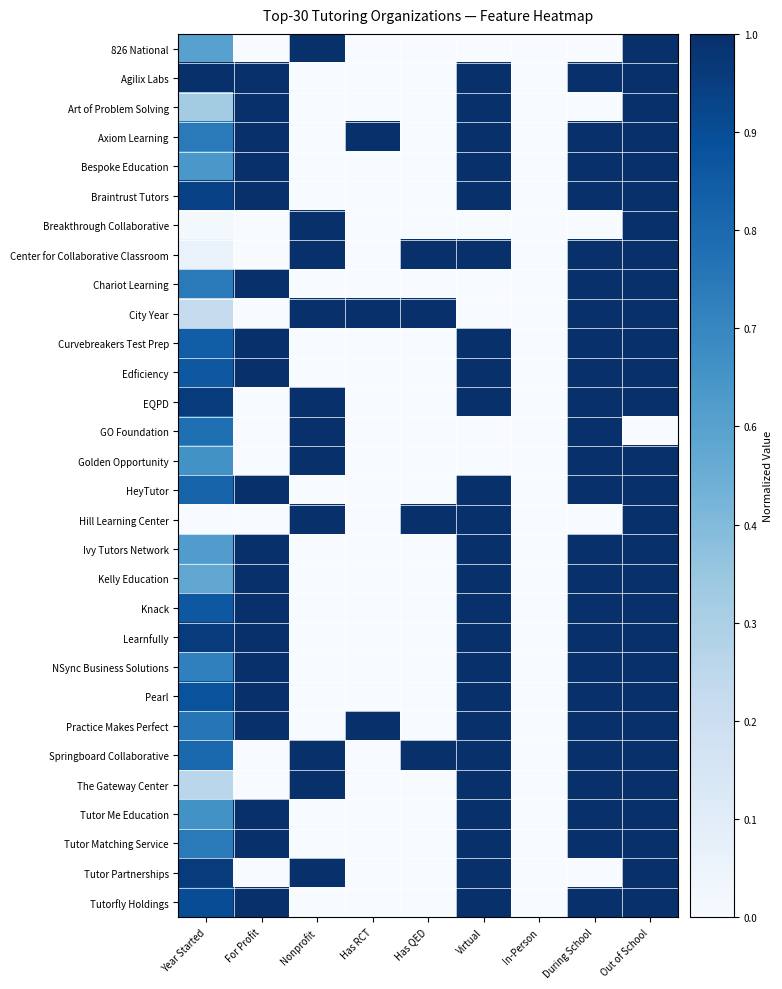

Reading right to left, transcribe all the data shown in this chart.

826 National: Out of School=1.0	During School=0.0	In-Person=0.0	Virtual=0.0	Has QED=0.0	Has RCT=0.0	Nonprofit=1.0	For Profit=0.0	Year Started=0.6
Agilix Labs: Out of School=1.0	During School=1.0	In-Person=0.0	Virtual=1.0	Has QED=0.0	Has RCT=0.0	Nonprofit=0.0	For Profit=1.0	Year Started=1.0
Art of Problem Solving: Out of School=1.0	During School=0.0	In-Person=0.0	Virtual=1.0	Has QED=0.0	Has RCT=0.0	Nonprofit=0.0	For Profit=1.0	Year Started=0.4
Axiom Learning: Out of School=1.0	During School=1.0	In-Person=0.0	Virtual=1.0	Has QED=0.0	Has RCT=1.0	Nonprofit=0.0	For Profit=1.0	Year Started=0.7
Bespoke Education: Out of School=1.0	During School=1.0	In-Person=0.0	Virtual=1.0	Has QED=0.0	Has RCT=0.0	Nonprofit=0.0	For Profit=1.0	Year Started=0.6
Braintrust Tutors: Out of School=1.0	During School=1.0	In-Person=0.0	Virtual=1.0	Has QED=0.0	Has RCT=0.0	Nonprofit=0.0	For Profit=1.0	Year Started=0.9
Breakthrough Collaborative: Out of School=1.0	During School=0.0	In-Person=0.0	Virtual=0.0	Has QED=0.0	Has RCT=0.0	Nonprofit=1.0	For Profit=0.0	Year Started=0.0
Center for Collaborative Classroom: Out of School=1.0	During School=1.0	In-Person=0.0	Virtual=1.0	Has QED=1.0	Has RCT=0.0	Nonprofit=1.0	For Profit=0.0	Year Started=0.1
Chariot Learning: Out of School=1.0	During School=1.0	In-Person=0.0	Virtual=0.0	Has QED=0.0	Has RCT=0.0	Nonprofit=0.0	For Profit=1.0	Year Started=0.7
City Year: Out of School=1.0	During School=1.0	In-Person=0.0	Virtual=0.0	Has QED=1.0	Has RCT=1.0	Nonprofit=1.0	For Profit=0.0	Year Started=0.2
Curvebreakers Test Prep: Out of School=1.0	During School=1.0	In-Person=0.0	Virtual=1.0	Has QED=0.0	Has RCT=0.0	Nonprofit=0.0	For Profit=1.0	Year Started=0.8
Edficiency: Out of School=1.0	During School=1.0	In-Person=0.0	Virtual=1.0	Has QED=0.0	Has RCT=0.0	Nonprofit=0.0	For Profit=1.0	Year Started=0.8
EQPD: Out of School=1.0	During School=1.0	In-Person=0.0	Virtual=1.0	Has QED=0.0	Has RCT=0.0	Nonprofit=1.0	For Profit=0.0	Year Started=1.0
GO Foundation: Out of School=0.0	During School=1.0	In-Person=0.0	Virtual=0.0	Has QED=0.0	Has RCT=0.0	Nonprofit=1.0	For Profit=0.0	Year Started=0.8
Golden Opportunity: Out of School=1.0	During School=1.0	In-Person=0.0	Virtual=0.0	Has QED=0.0	Has RCT=0.0	Nonprofit=1.0	For Profit=0.0	Year Started=0.6
HeyTutor: Out of School=1.0	During School=1.0	In-Person=0.0	Virtual=1.0	Has QED=0.0	Has RCT=0.0	Nonprofit=0.0	For Profit=1.0	Year Started=0.8
Hill Learning Center: Out of School=1.0	During School=0.0	In-Person=0.0	Virtual=1.0	Has QED=1.0	Has RCT=0.0	Nonprofit=1.0	For Profit=0.0	Year Started=0.0
Ivy Tutors Network: Out of School=1.0	During School=1.0	In-Person=0.0	Virtual=1.0	Has QED=0.0	Has RCT=0.0	Nonprofit=0.0	For Profit=1.0	Year Started=0.6
Kelly Education: Out of School=1.0	During School=1.0	In-Person=0.0	Virtual=1.0	Has QED=0.0	Has RCT=0.0	Nonprofit=0.0	For Profit=1.0	Year Started=0.5
Knack: Out of School=1.0	During School=1.0	In-Person=0.0	Virtual=1.0	Has QED=0.0	Has RCT=0.0	Nonprofit=0.0	For Profit=1.0	Year Started=0.8
Learnfully: Out of School=1.0	During School=1.0	In-Person=0.0	Virtual=1.0	Has QED=0.0	Has RCT=0.0	Nonprofit=0.0	For Profit=1.0	Year Started=1.0
NSync Business Solutions: Out of School=1.0	During School=1.0	In-Person=0.0	Virtual=1.0	Has QED=0.0	Has RCT=0.0	Nonprofit=0.0	For Profit=1.0	Year Started=0.7
Pearl: Out of School=1.0	During School=1.0	In-Person=0.0	Virtual=1.0	Has QED=0.0	Has RCT=0.0	Nonprofit=0.0	For Profit=1.0	Year Started=0.9
Practice Makes Perfect: Out of School=1.0	During School=1.0	In-Person=0.0	Virtual=1.0	Has QED=0.0	Has RCT=1.0	Nonprofit=0.0	For Profit=1.0	Year Started=0.7
Springboard Collaborative: Out of School=1.0	During School=1.0	In-Person=0.0	Virtual=1.0	Has QED=1.0	Has RCT=0.0	Nonprofit=1.0	For Profit=0.0	Year Started=0.8
The Gateway Center: Out of School=1.0	During School=1.0	In-Person=0.0	Virtual=1.0	Has QED=0.0	Has RCT=0.0	Nonprofit=1.0	For Profit=0.0	Year Started=0.3
Tutor Me Education: Out of School=1.0	During School=1.0	In-Person=0.0	Virtual=1.0	Has QED=0.0	Has RCT=0.0	Nonprofit=0.0	For Profit=1.0	Year Started=0.6
Tutor Matching Service: Out of School=1.0	During School=1.0	In-Person=0.0	Virtual=1.0	Has QED=0.0	Has RCT=0.0	Nonprofit=0.0	For Profit=1.0	Year Started=0.7
Tutor Partnerships: Out of School=1.0	During School=0.0	In-Person=0.0	Virtual=1.0	Has QED=0.0	Has RCT=0.0	Nonprofit=1.0	For Profit=0.0	Year Started=1.0
Tutorfly Holdings: Out of School=1.0	During School=1.0	In-Person=0.0	Virtual=1.0	Has QED=0.0	Has RCT=0.0	Nonprofit=0.0	For Profit=1.0	Year Started=0.9